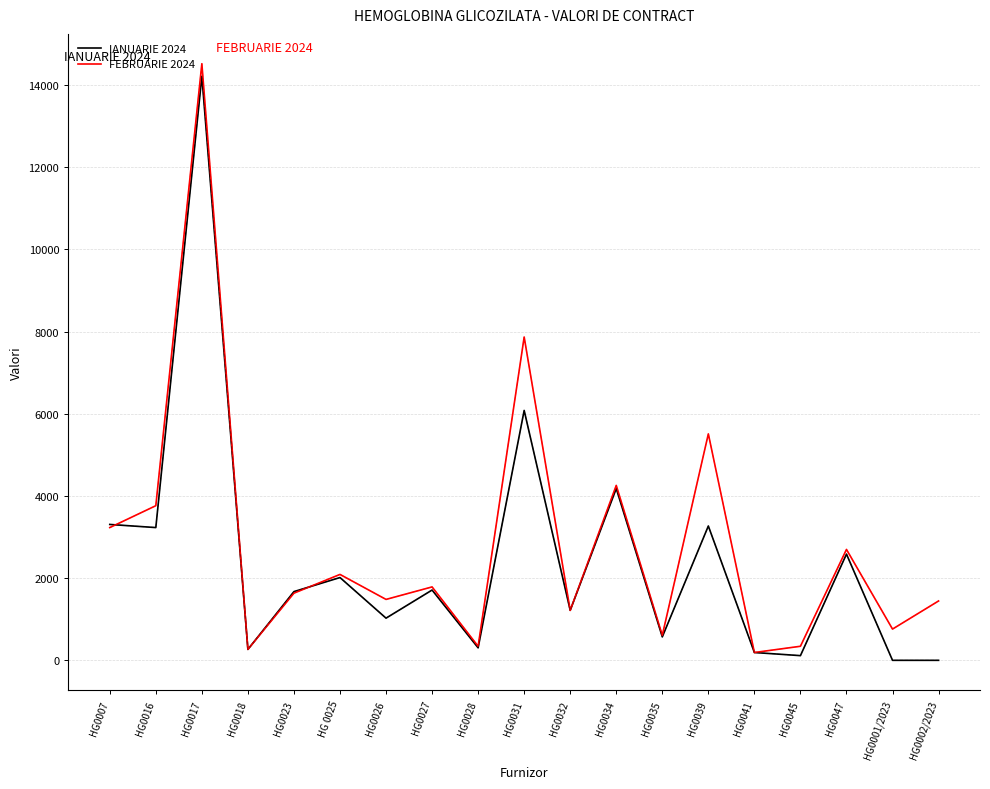

Is the value of FEBRUARIE 2024 at HG0028 greater than the value of IANUARIE 2024 at HG0039?

No